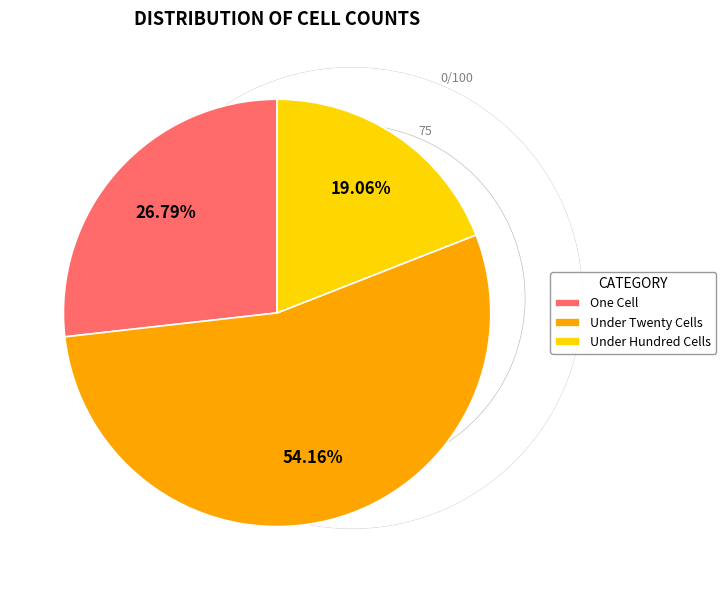

Which has a higher value, Under Twenty Cells or One Cell?

Under Twenty Cells